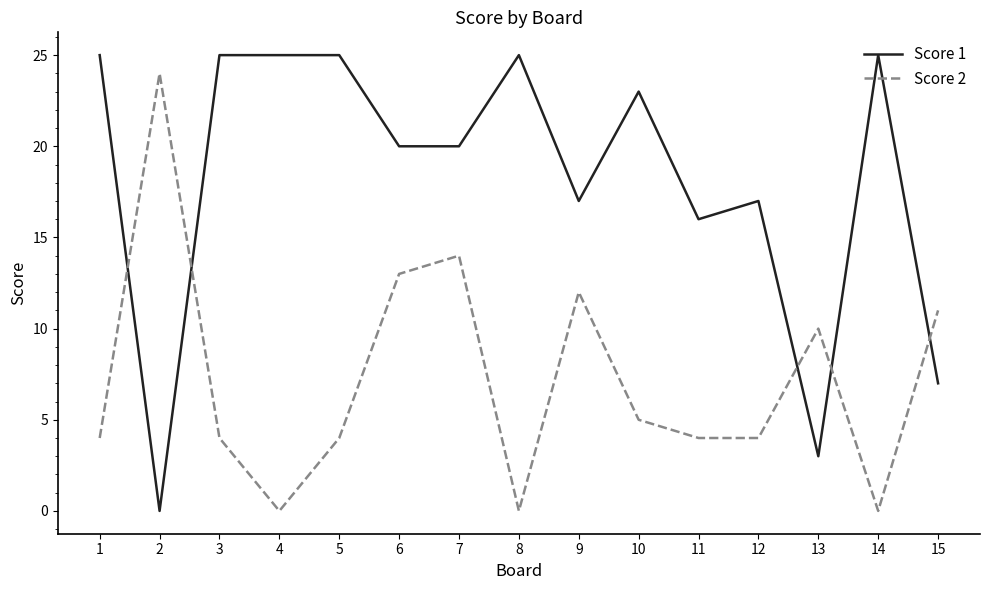

What is the highest value of the Score 1 series?

25